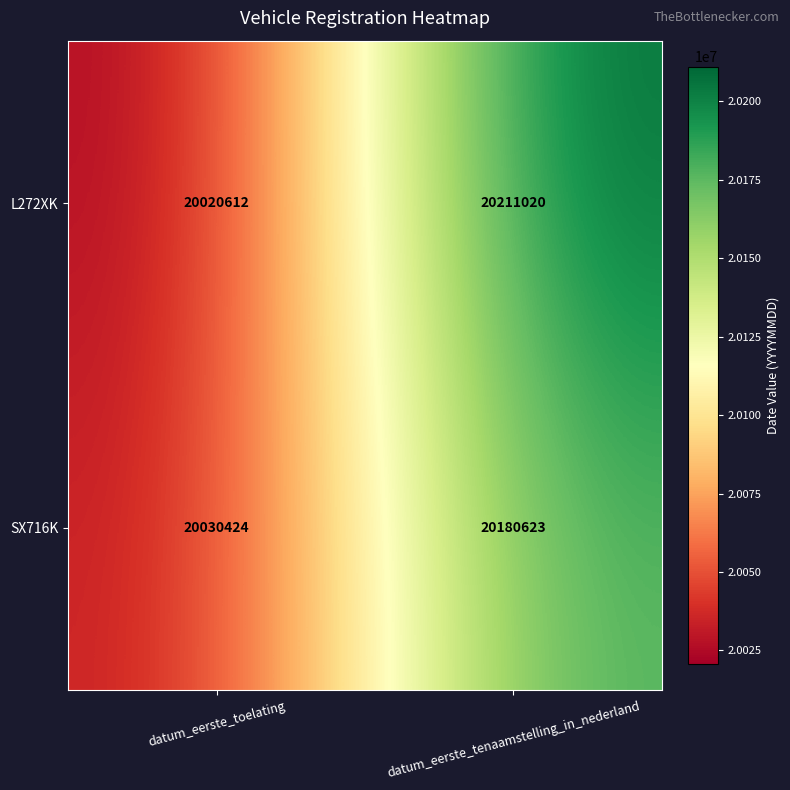

Reading left to right, transcribe all the data shown in this chart.

L272XK: 20020612	20211020
SX716K: 20030424	20180623